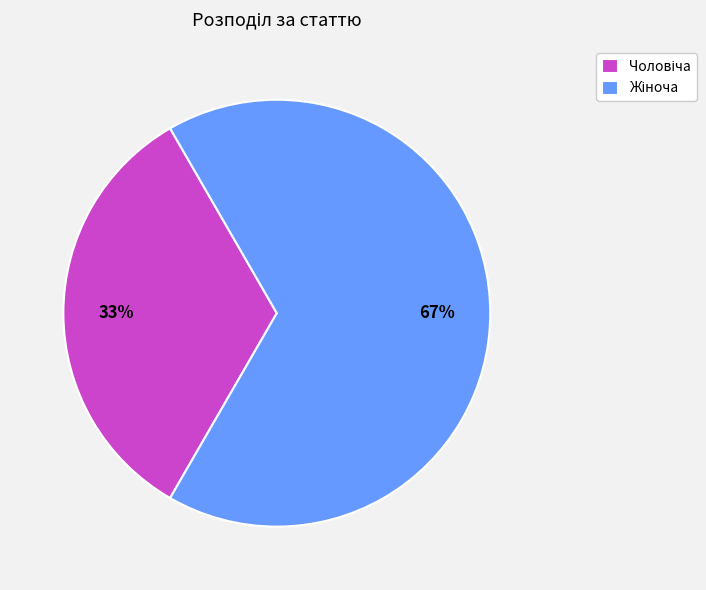

Is there a majority slice in this chart?

Yes